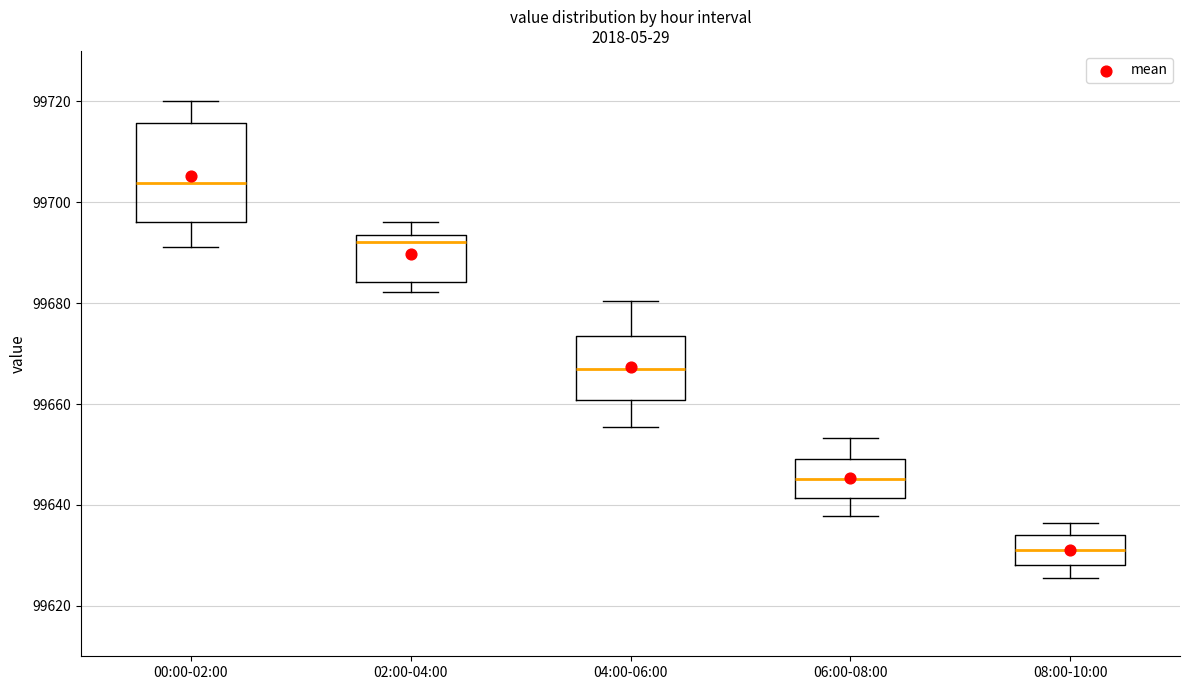

Which box has the lowest median line?

08:00-10:00